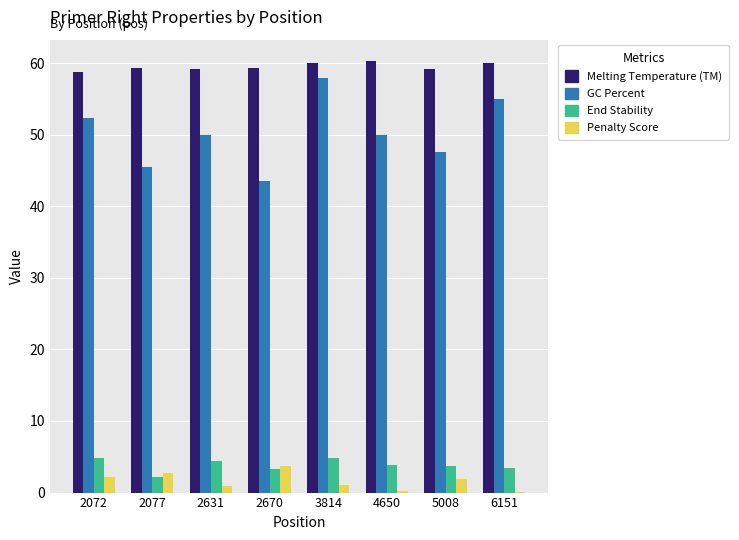

At which category is the sum across all series the highest?

3814